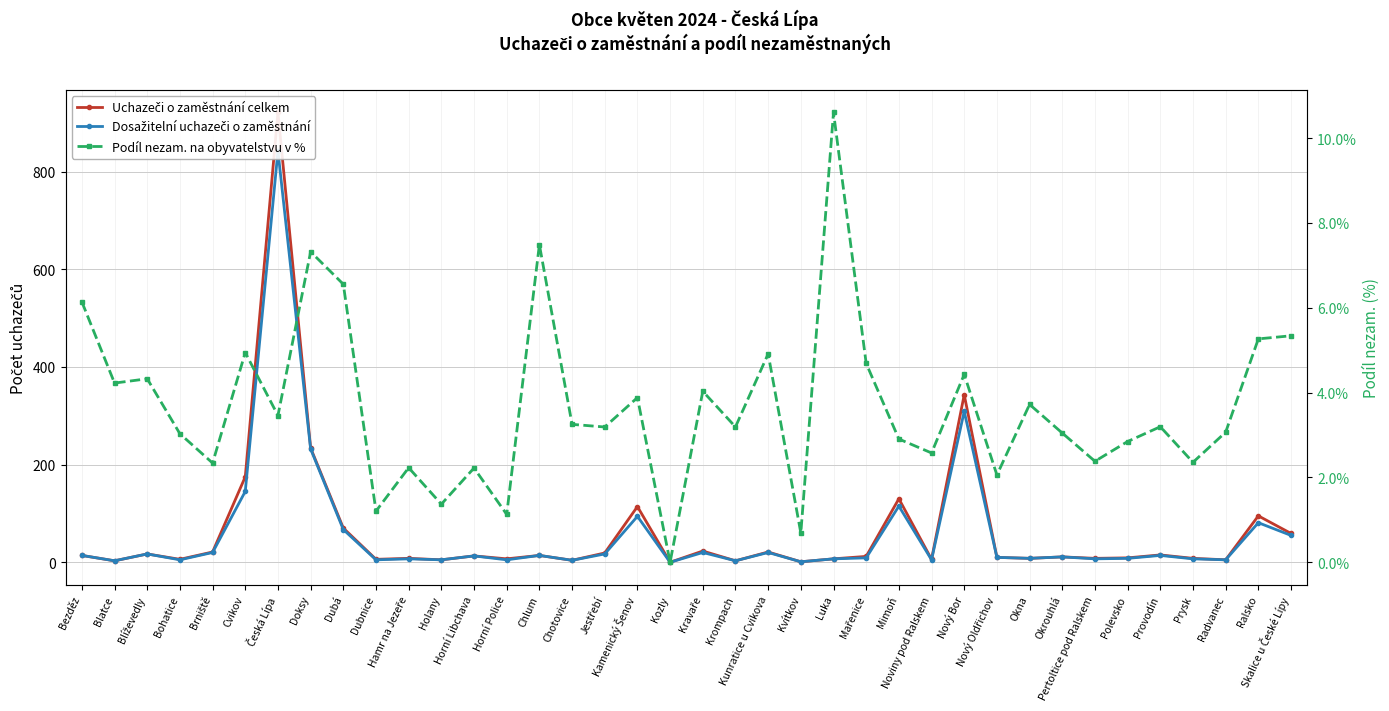

Is the value of Uchazeči o zaměstnání celkem at Dubá greater than the value of Dosažitelní uchazeči o zaměstnání at Pertoltice pod Ralskem?

Yes